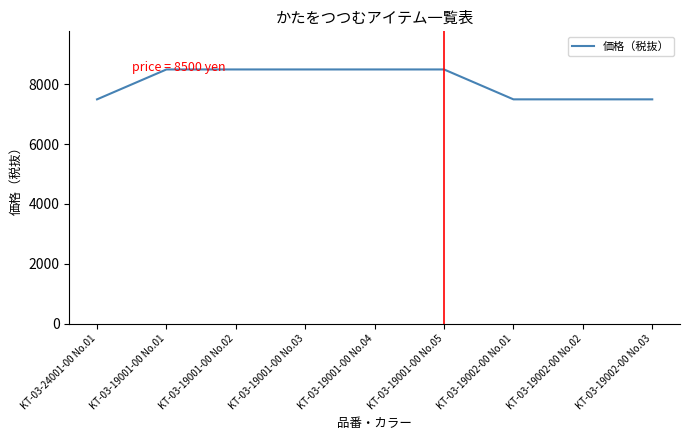

Does the chart have visible grid lines?

No